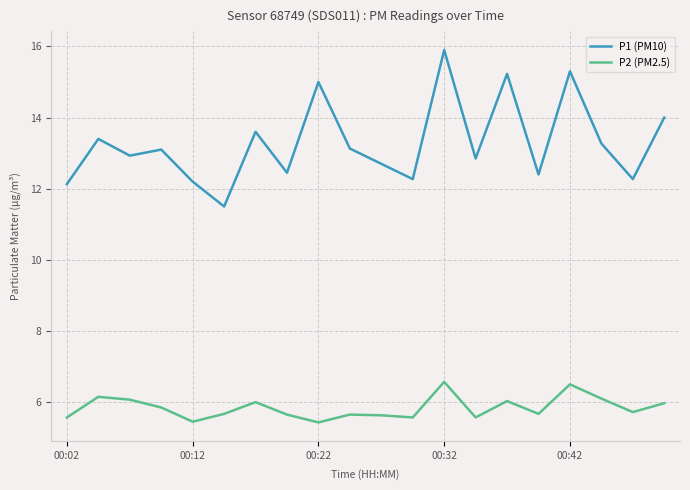

List the series in order of their overall mean, lowest first.

P2 (PM2.5), P1 (PM10)